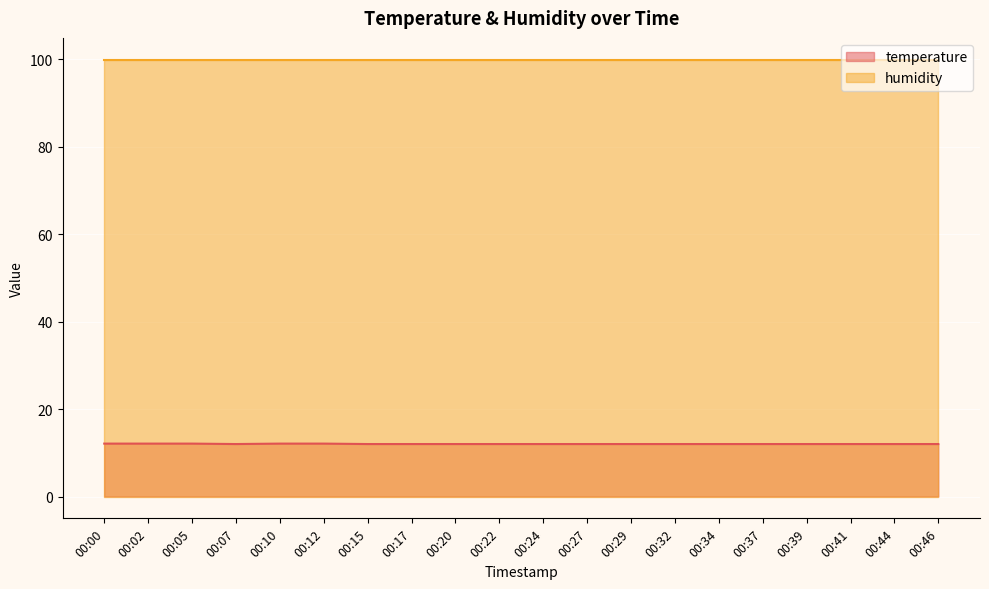

What is the sum of the values at 00:15 and 00:27?

24.0